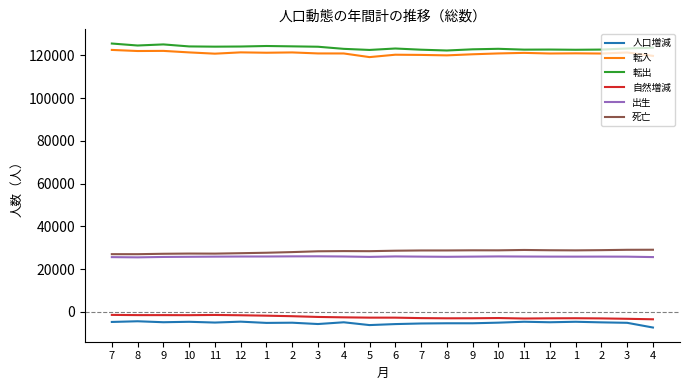

Rank the series by their maximum value, from lowest to highest.

人口増減, 自然増減, 出生, 死亡, 転入, 転出